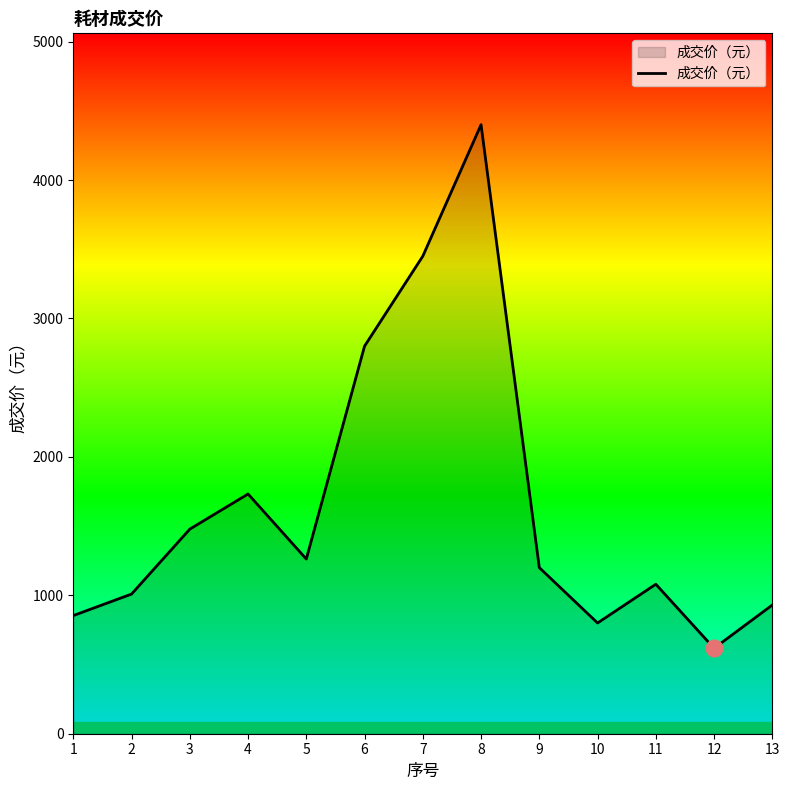

At which category does the chart reach its minimum across all series?

12